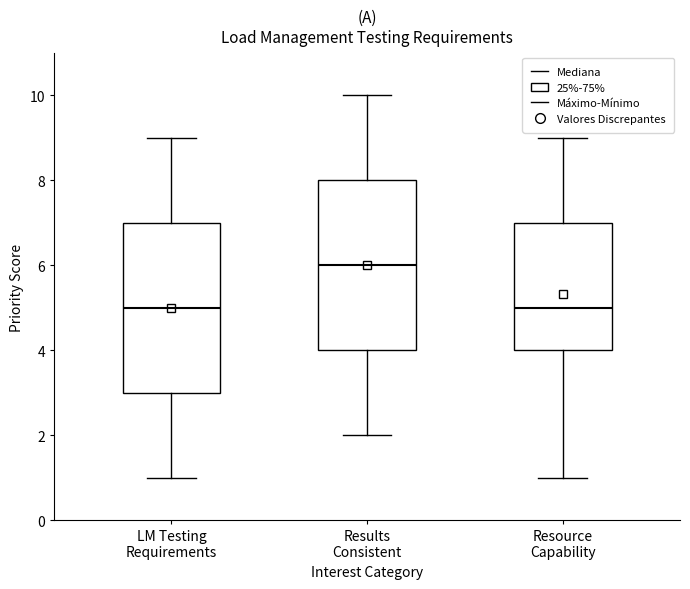

Which box's median line is the highest?

Results Consistent